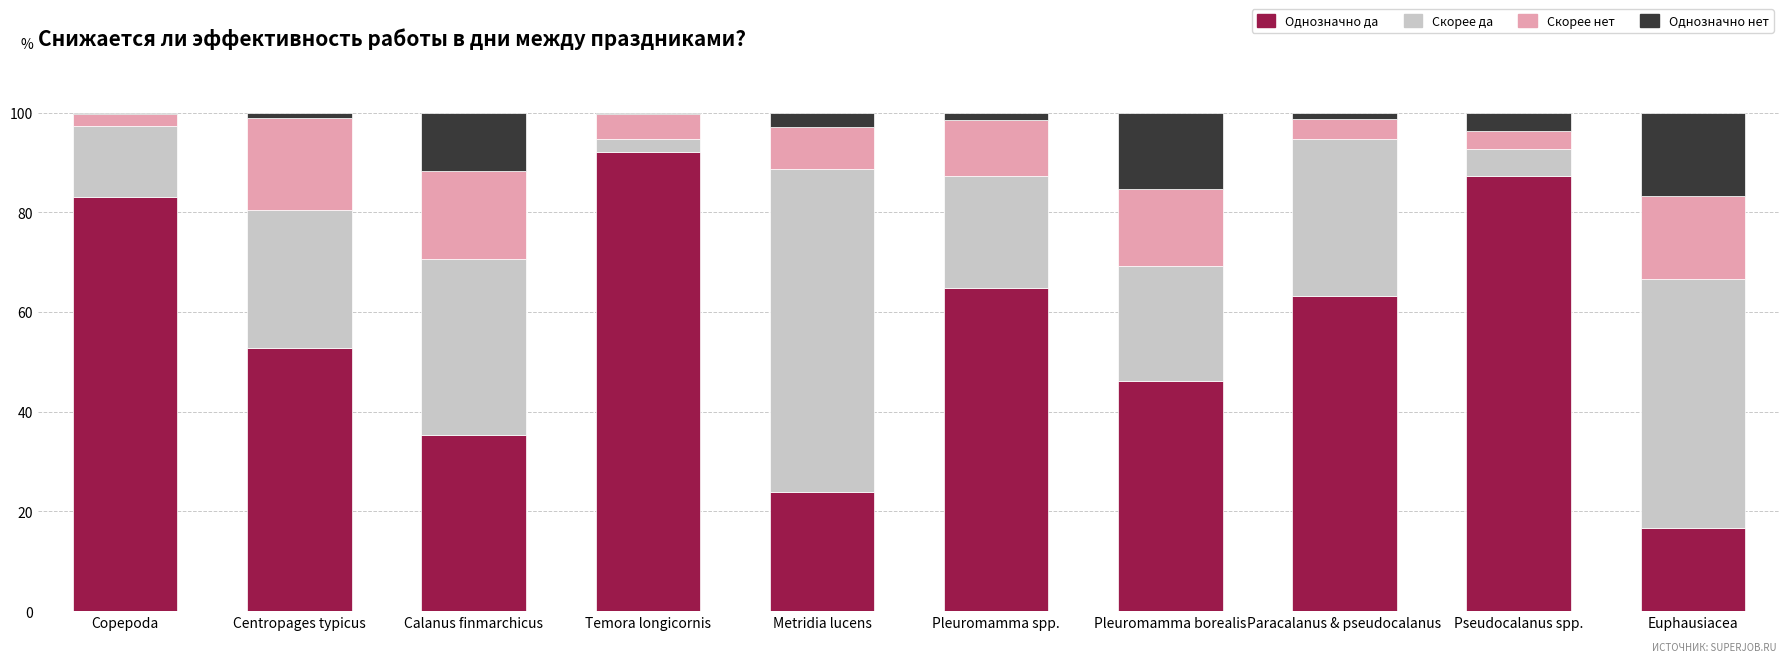

What is the sum of all Однозначно да values?

565.4